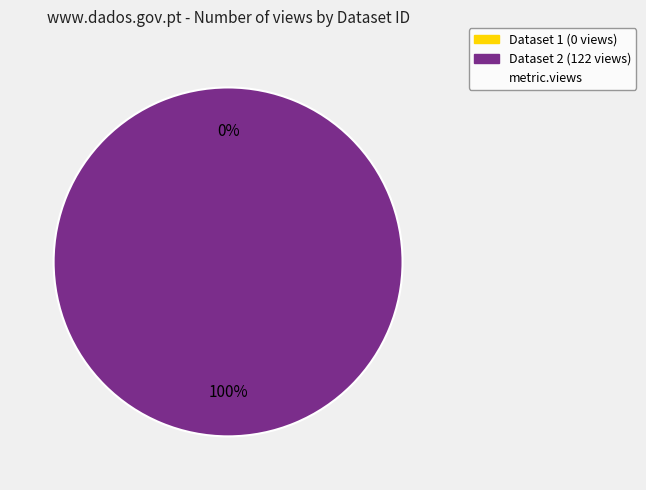

To the nearest percent, what is the difference between the 5ae9e0a6c8d8c9146a44ccd4 and 649d0fe4078190ea9121770c slice percentages?

100%